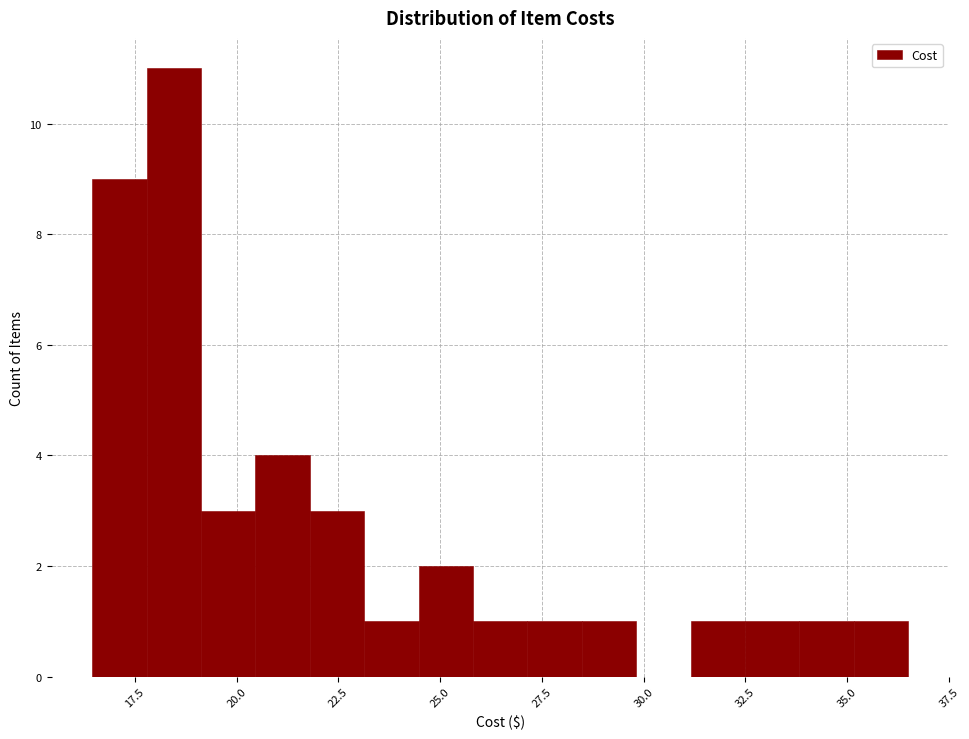

Read against the x-axis, roughly where is the centre of the tallest bar?

18.5